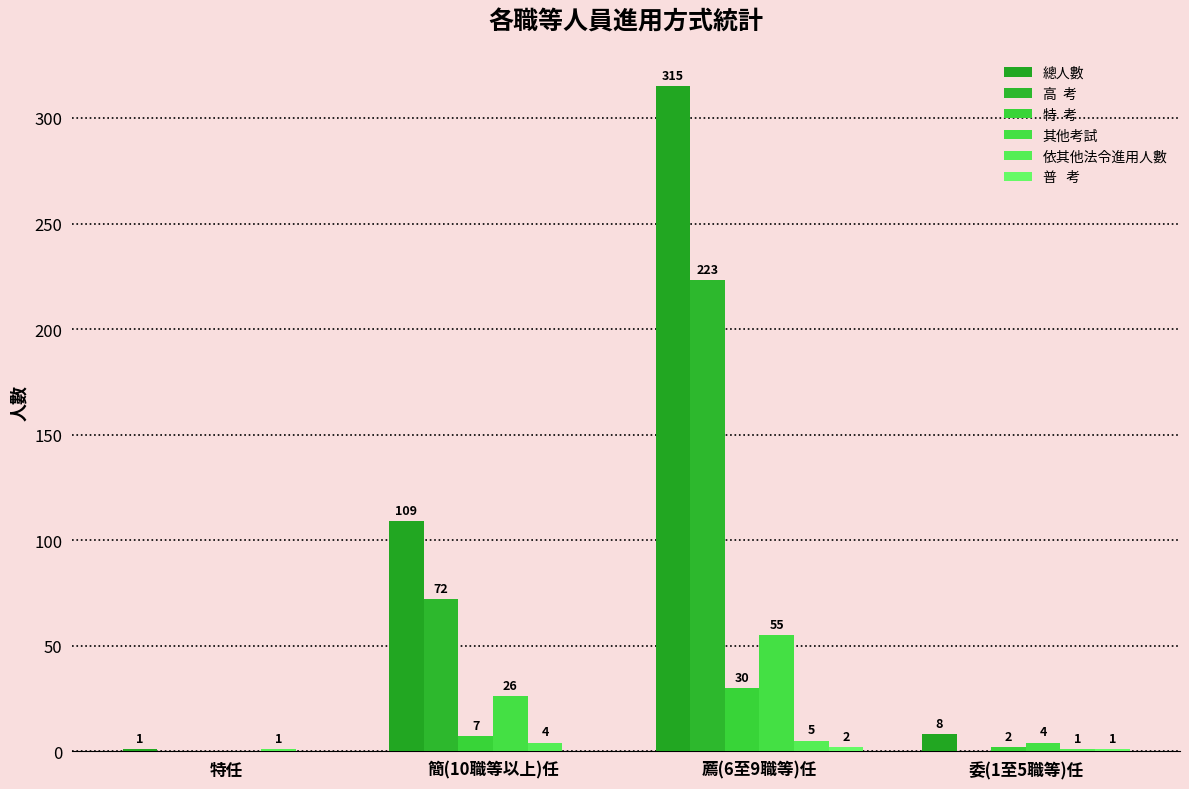

Does the chart contain stacked bars?

No